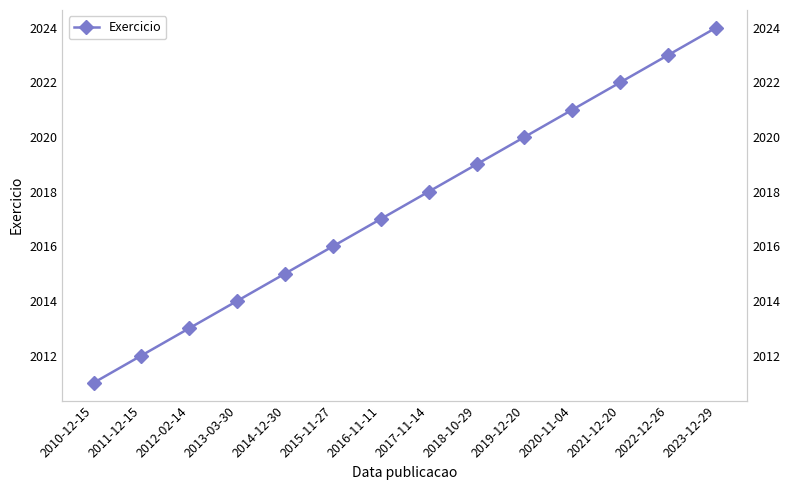

What is the difference between the second highest and minimum values?

12